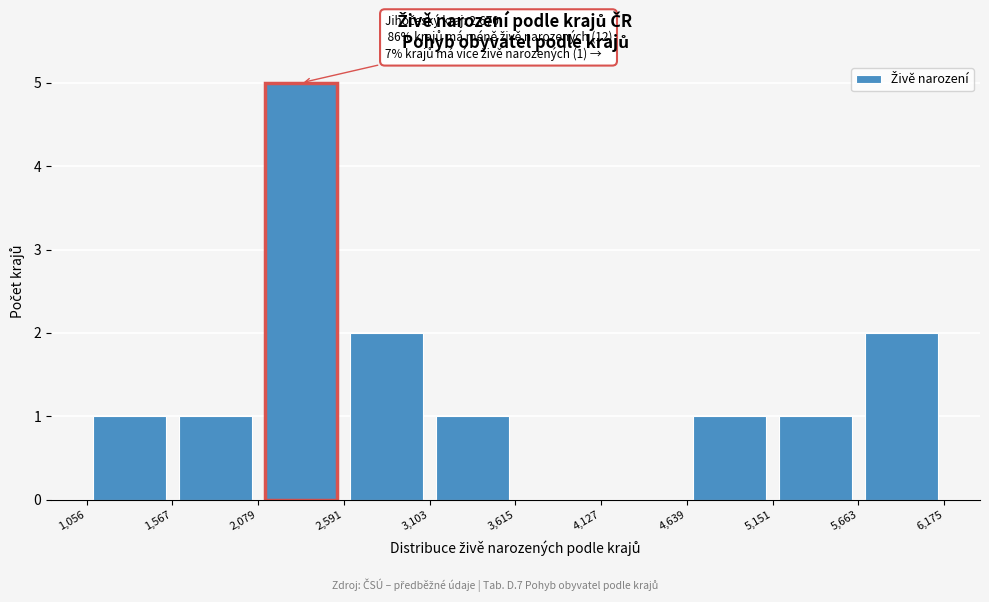

Over which range of the x-axis is the bar tallest?

2,079 to 2,591